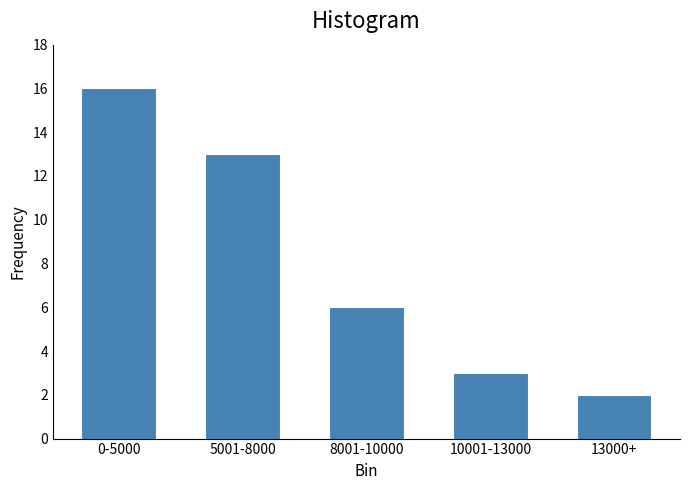

Reading left to right, list all the values displayed in this chart.

16	13	6	3	2